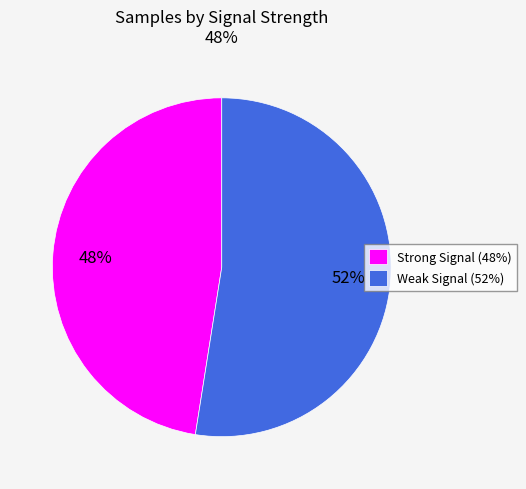

True or false: Strong Signal (48%) accounts for 48% of the total.

True